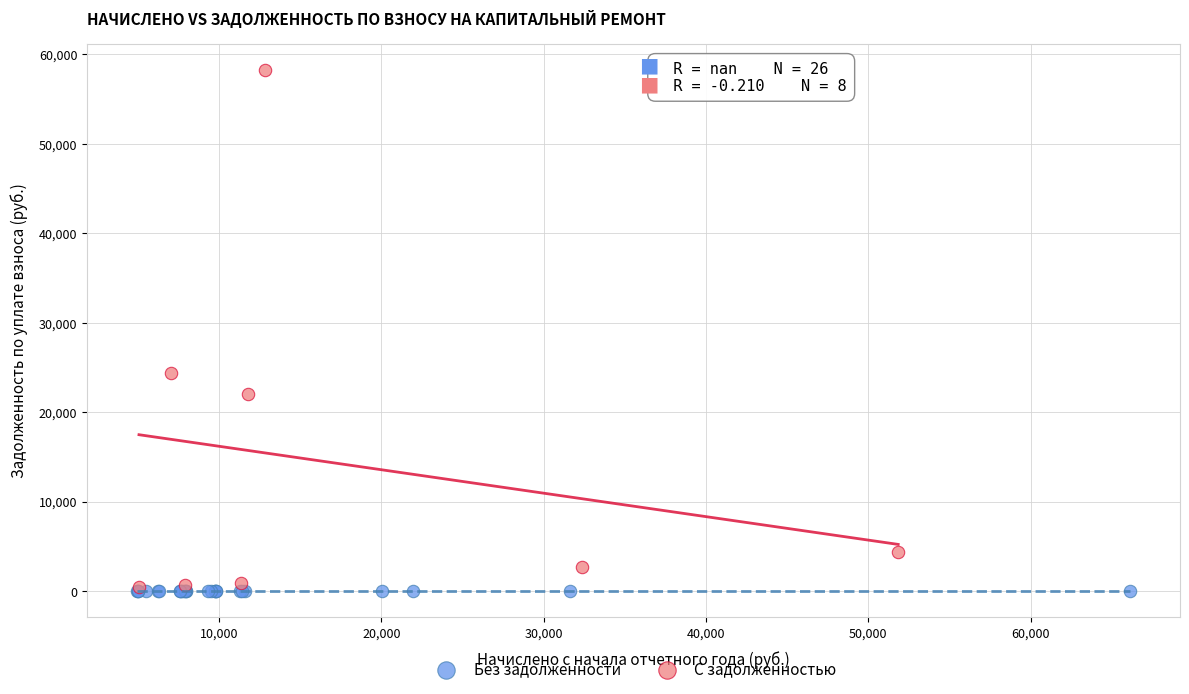

Which series contains the highest Y value?

С задолженностью